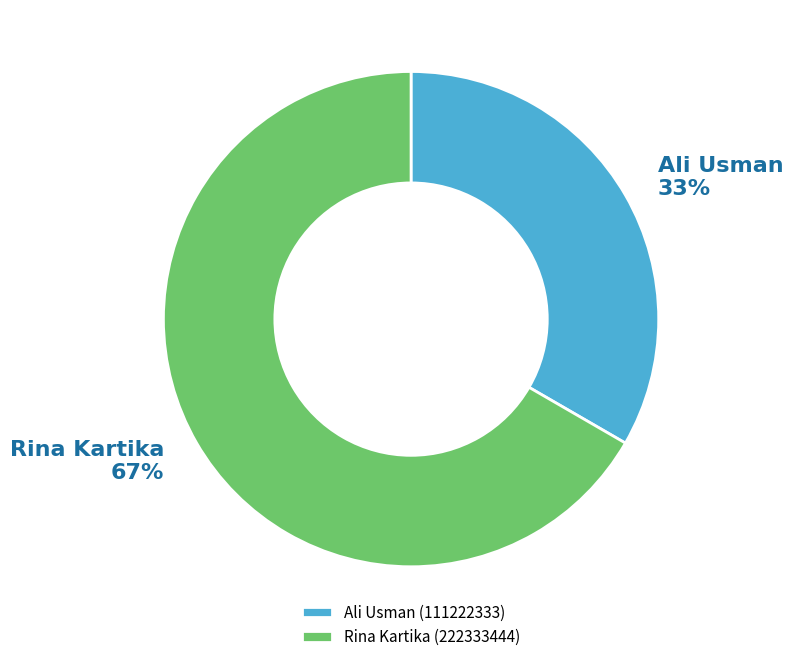

To the nearest percent, what is the average slice percentage?

50%